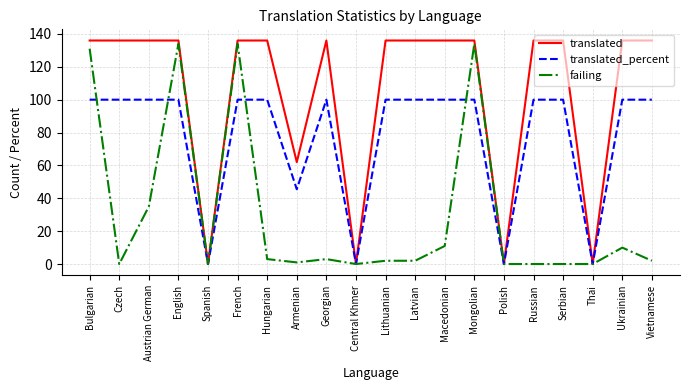

Where is failing nearest to the value 67?

Austrian German